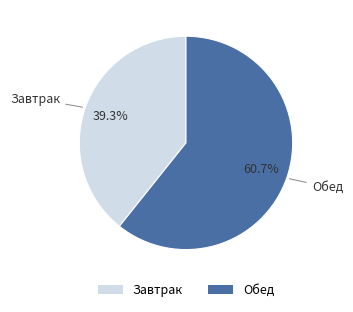

What portion of the pie excludes Завтрак?

60.7%